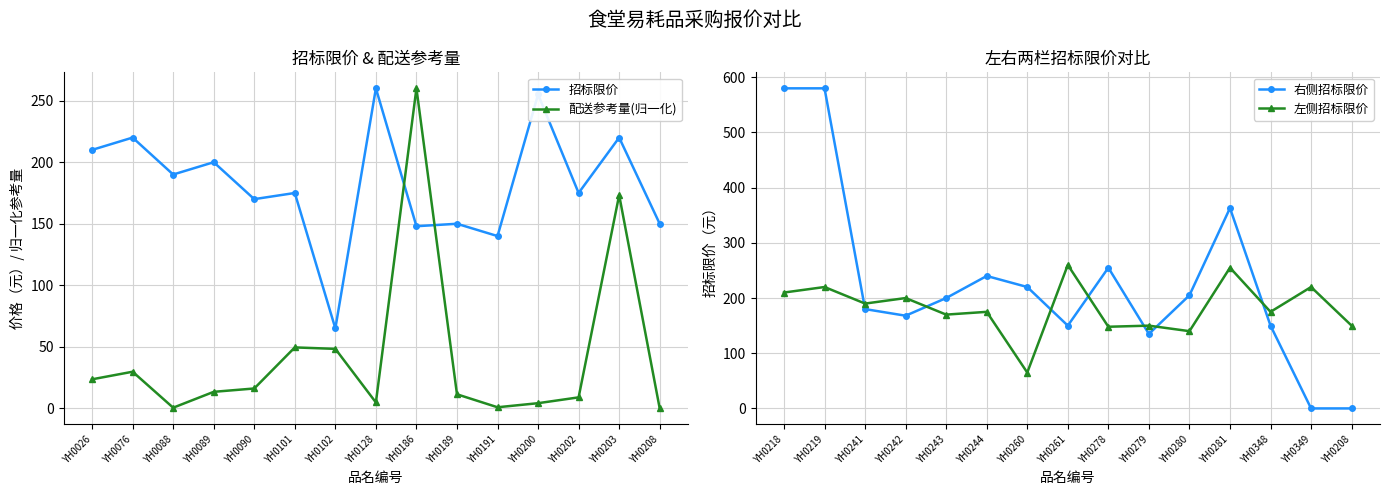

How many interior local valleys does the 招标限价 series have?

6